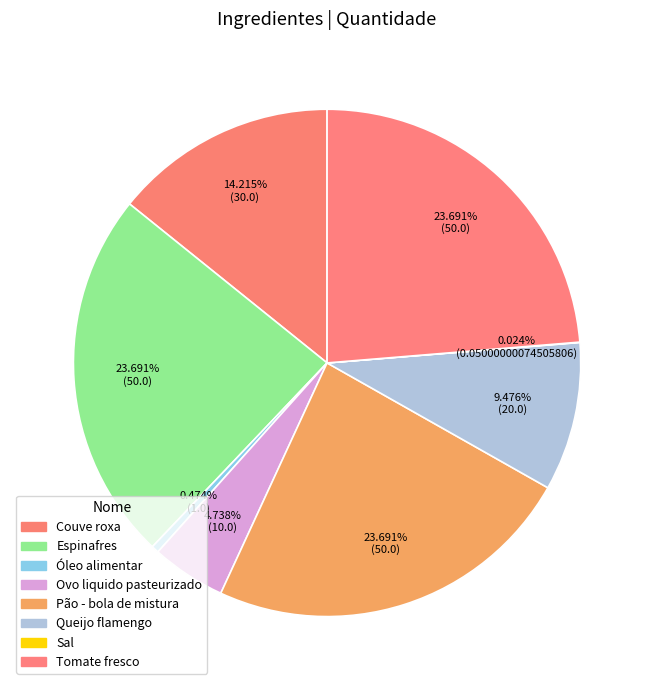

What percentage is the Ovo liquido pasteurizado slice, to the nearest percent?

5%